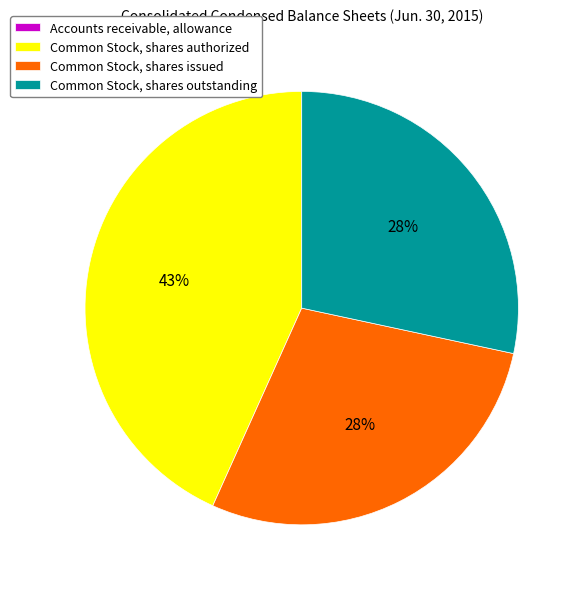

What percentage is the Common Stock, shares authorized slice, to the nearest percent?

43%